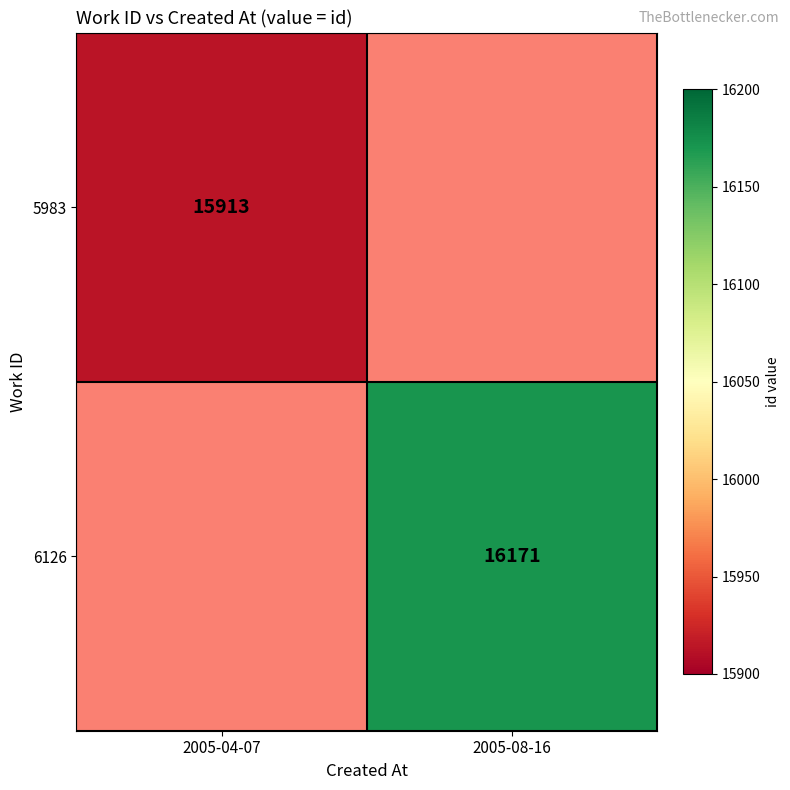

Which has a higher value, 2005-04-07 or 2005-08-16?

2005-08-16